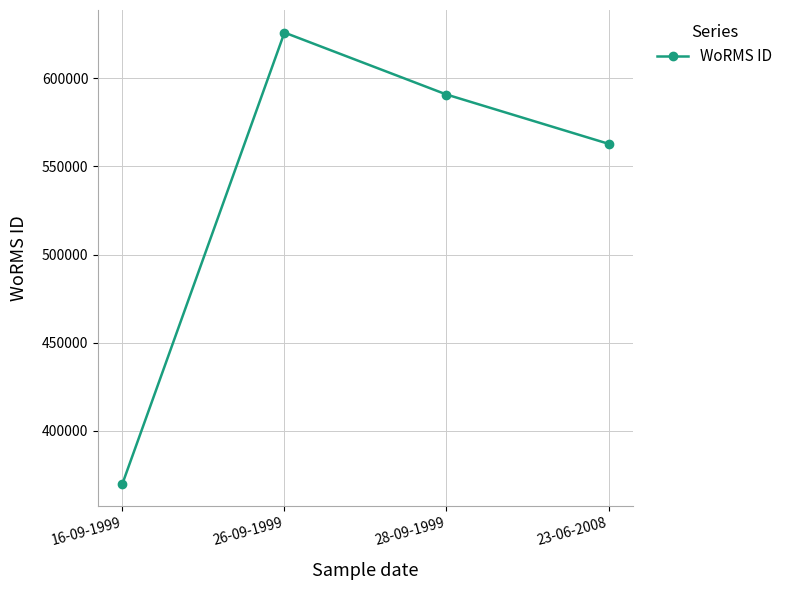

True or false: the data has more than 0 interior local peaks.

True